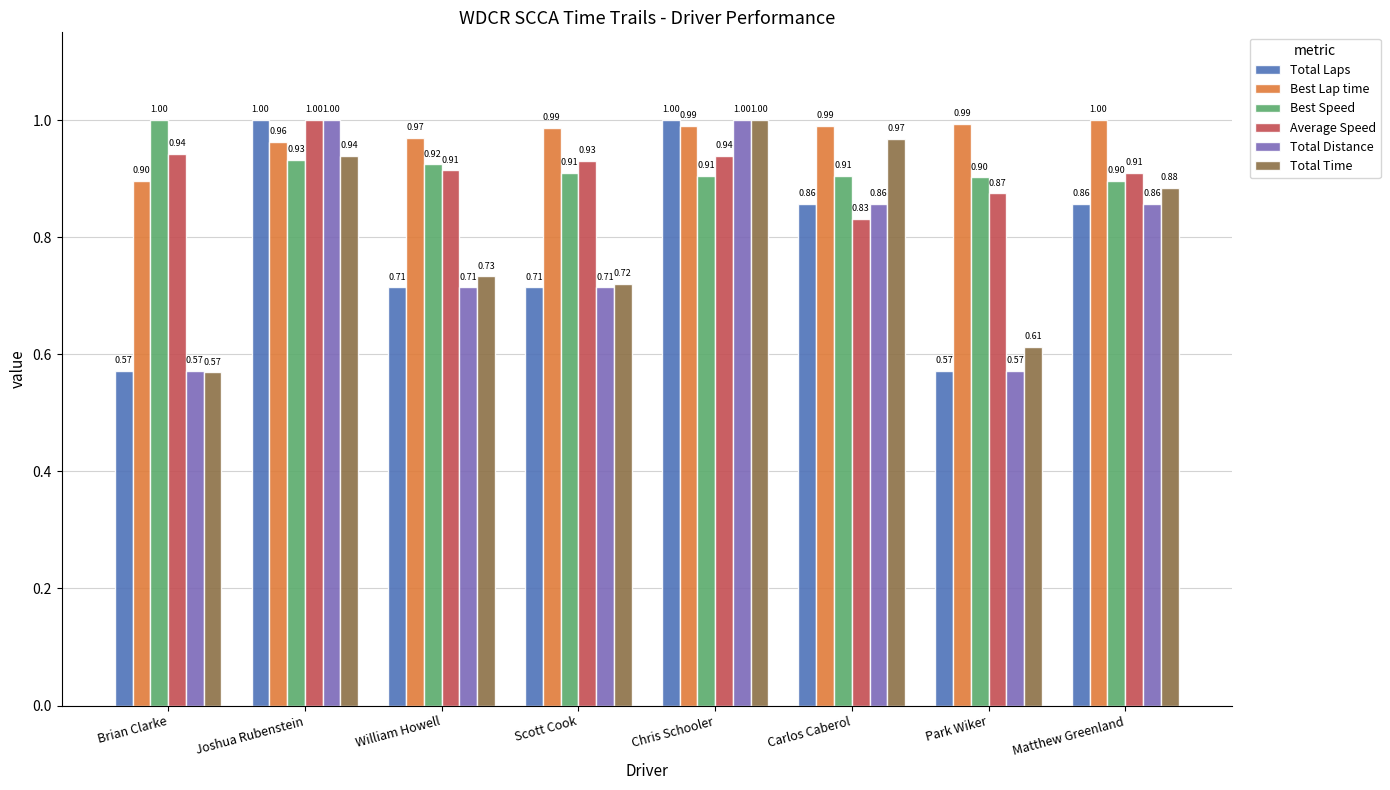

How many bars are there in total?

48